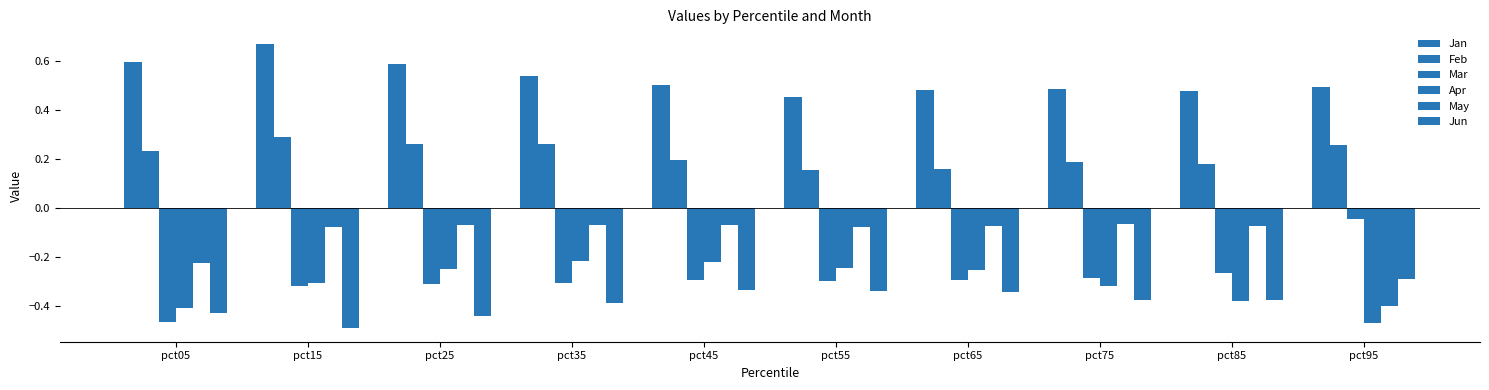

Reading left to right, list all the values displayed in this chart.

Jan: pct05=0.6	pct15=0.7	pct25=0.6	pct35=0.5	pct45=0.5	pct55=0.5	pct65=0.5	pct75=0.5	pct85=0.5	pct95=0.5
Feb: pct05=0.2	pct15=0.3	pct25=0.3	pct35=0.3	pct45=0.2	pct55=0.2	pct65=0.2	pct75=0.2	pct85=0.2	pct95=0.3
Mar: pct05=-0.5	pct15=-0.3	pct25=-0.3	pct35=-0.3	pct45=-0.3	pct55=-0.3	pct65=-0.3	pct75=-0.3	pct85=-0.3	pct95=-0.0
Apr: pct05=-0.4	pct15=-0.3	pct25=-0.3	pct35=-0.2	pct45=-0.2	pct55=-0.2	pct65=-0.3	pct75=-0.3	pct85=-0.4	pct95=-0.5
May: pct05=-0.2	pct15=-0.1	pct25=-0.1	pct35=-0.1	pct45=-0.1	pct55=-0.1	pct65=-0.1	pct75=-0.1	pct85=-0.1	pct95=-0.4
Jun: pct05=-0.4	pct15=-0.5	pct25=-0.4	pct35=-0.4	pct45=-0.3	pct55=-0.3	pct65=-0.3	pct75=-0.4	pct85=-0.4	pct95=-0.3